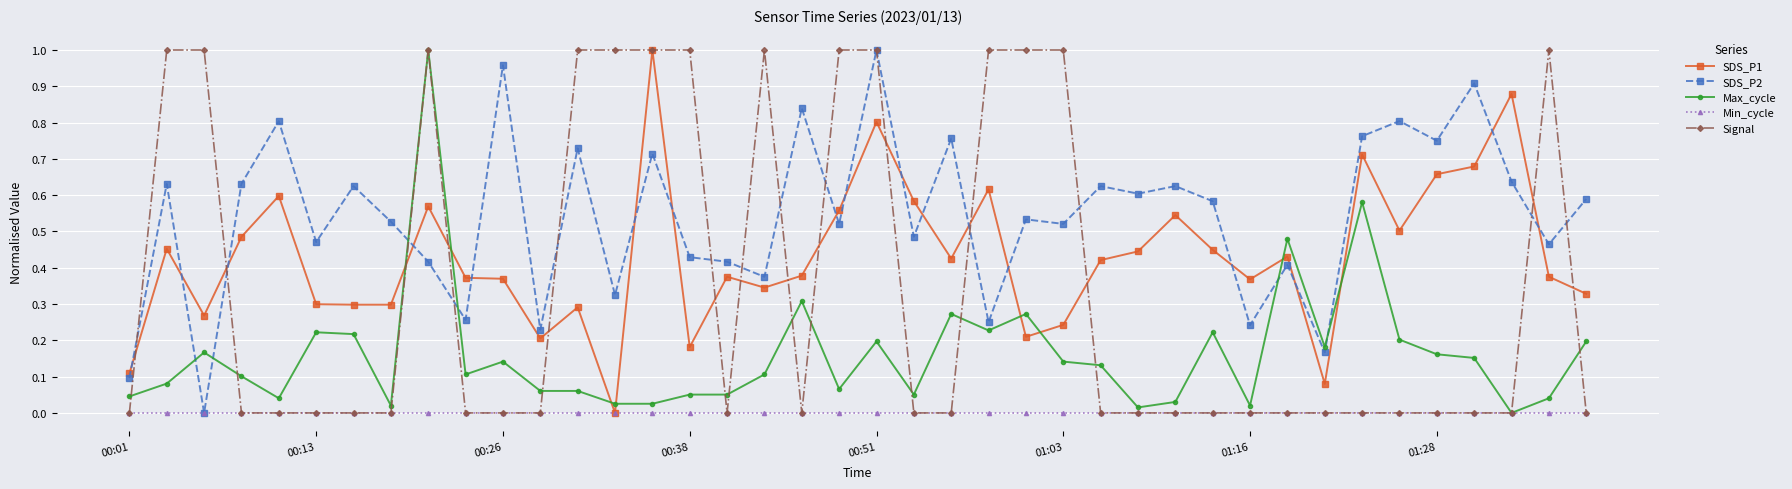

True or false: SDS_P1 has more than 0 interior local peaks.

True